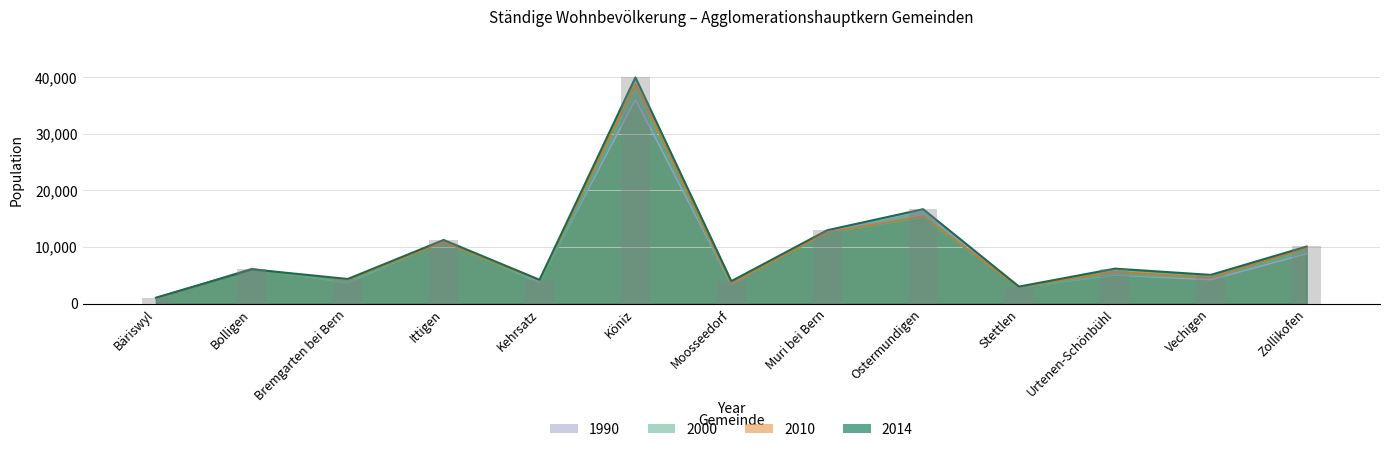

Rank the categories by 2010 value from lowest to highest.

Bäriswyl, Stettlen, Moosseedorf, Kehrsatz, Bremgarten bei Bern, Vechigen, Urtenen-Schönbühl, Bolligen, Zollikofen, Ittigen, Muri bei Bern, Ostermundigen, Köniz